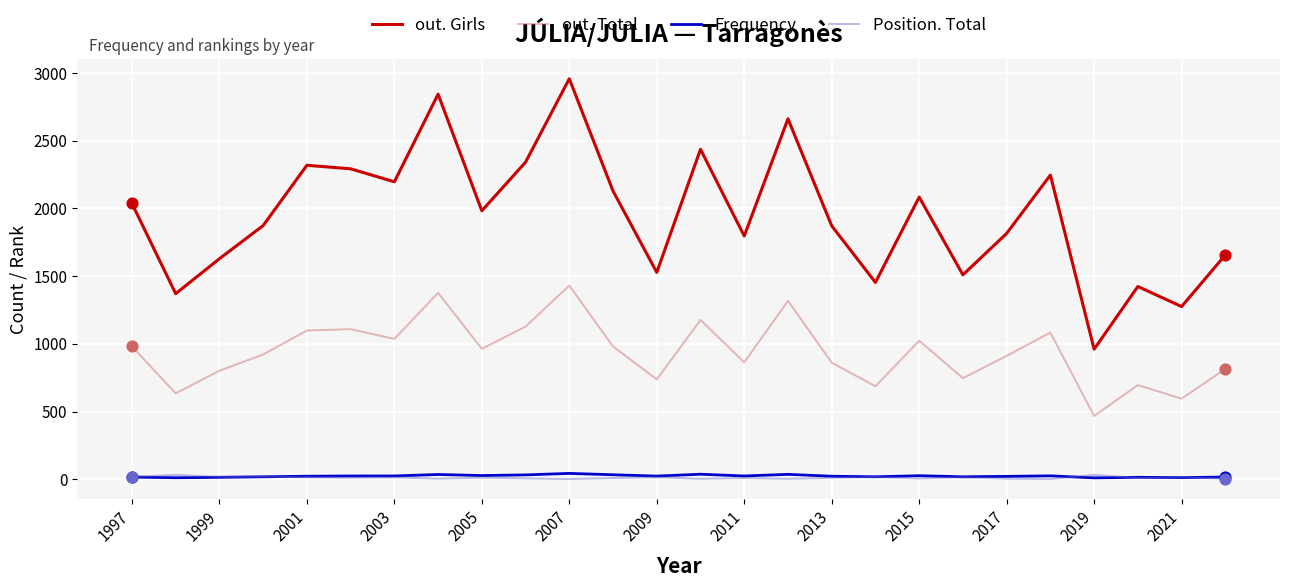

True or false: out. Girls and Position. Total cross at least once.

False